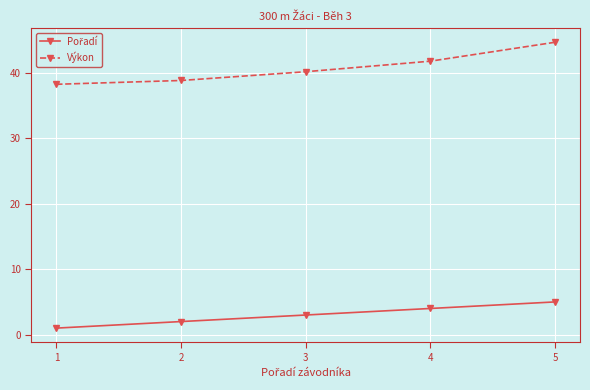

What is the sum of all Výkon values?

203.7